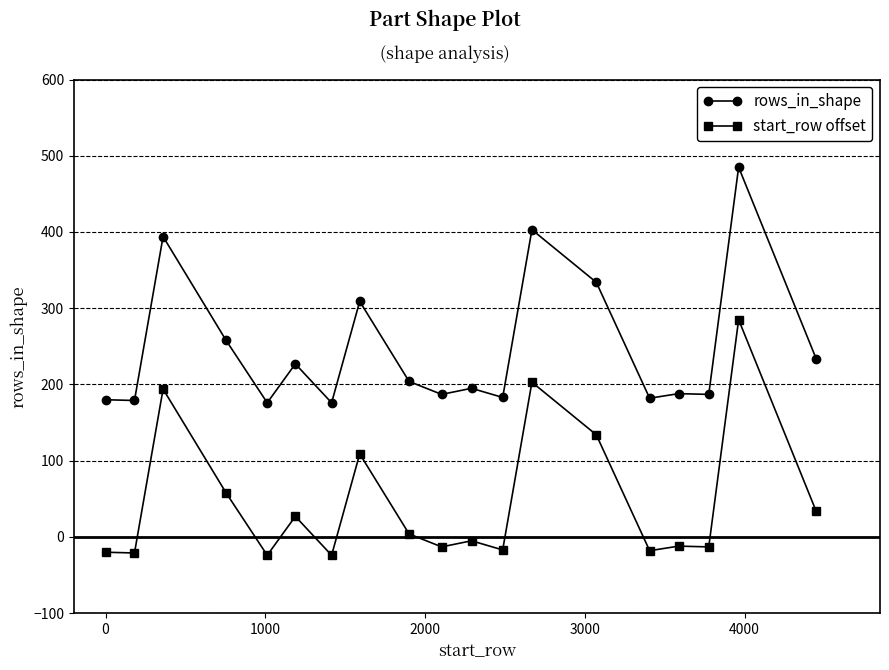

What is the value of the rows_in_shape point at the 13th from the left?

403